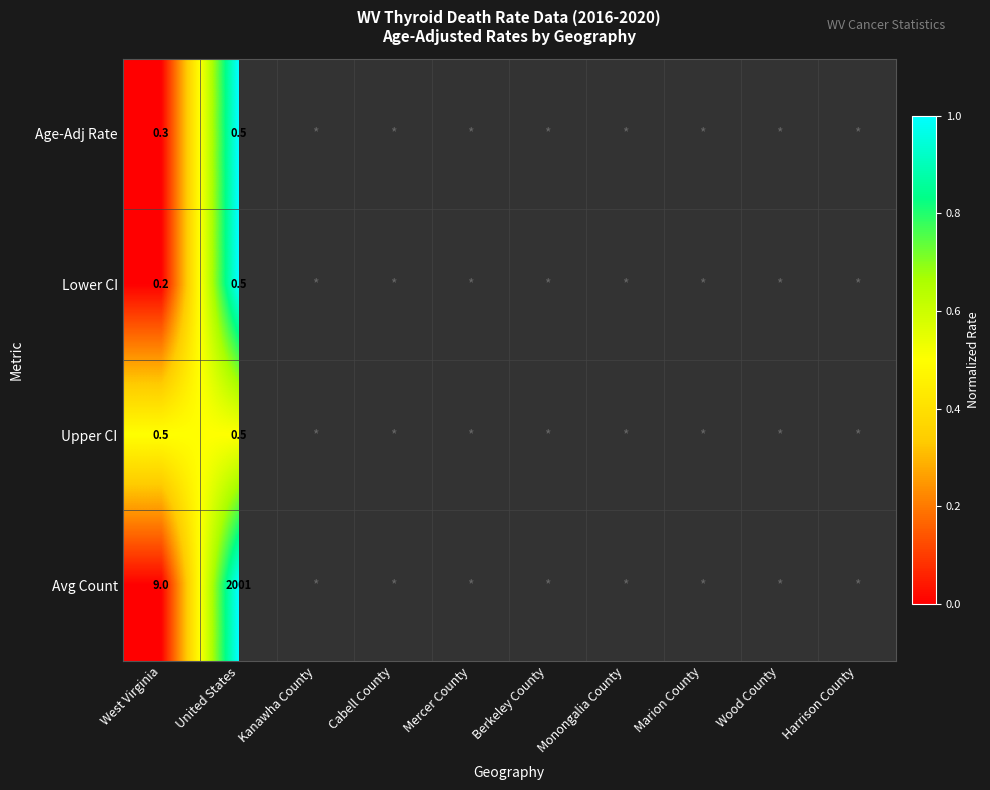

Which label corresponds to the largest value in the chart?

United States